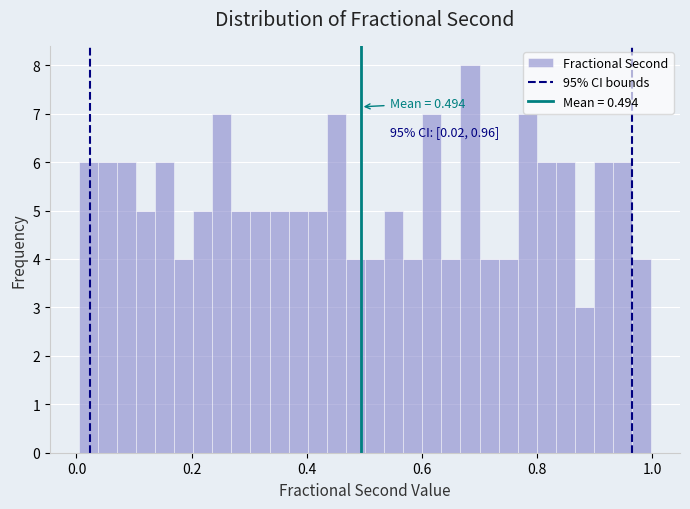

Around what value on the x-axis is the tallest bar? Give the approximate position of its centre, as read against the axis.

0.68